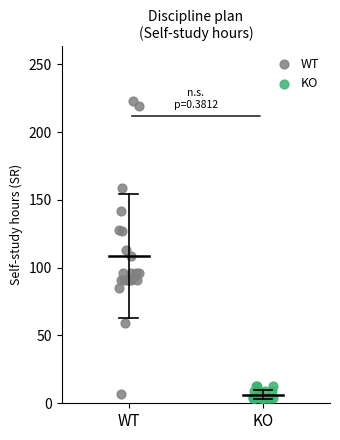

Which series has the widest spread of Y values?

WT